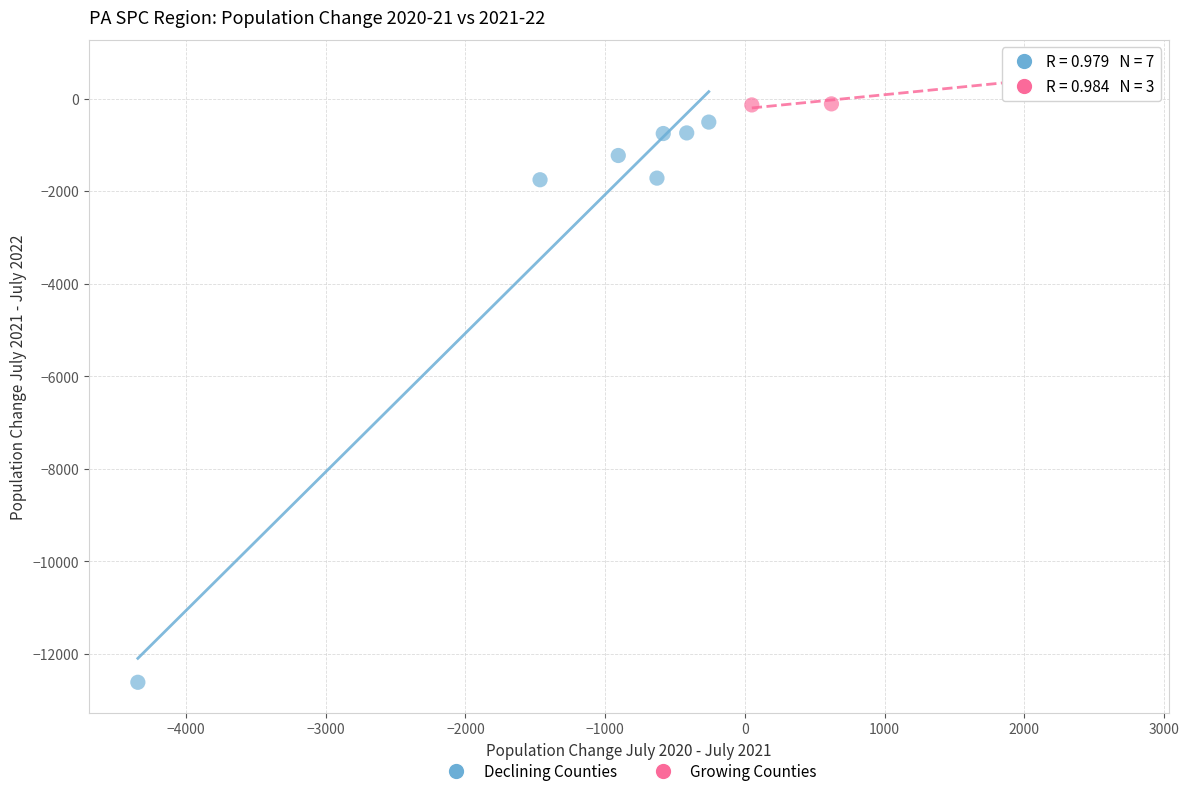

Which series contains the highest Y value?

Growing Counties